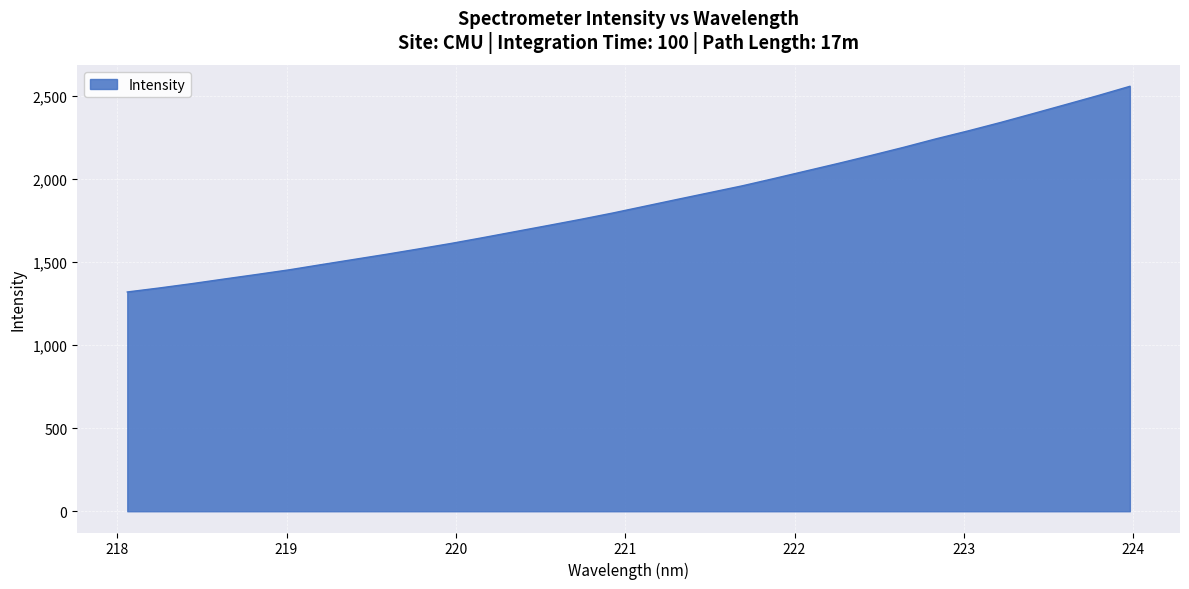

How many lines are shown in the chart?

1